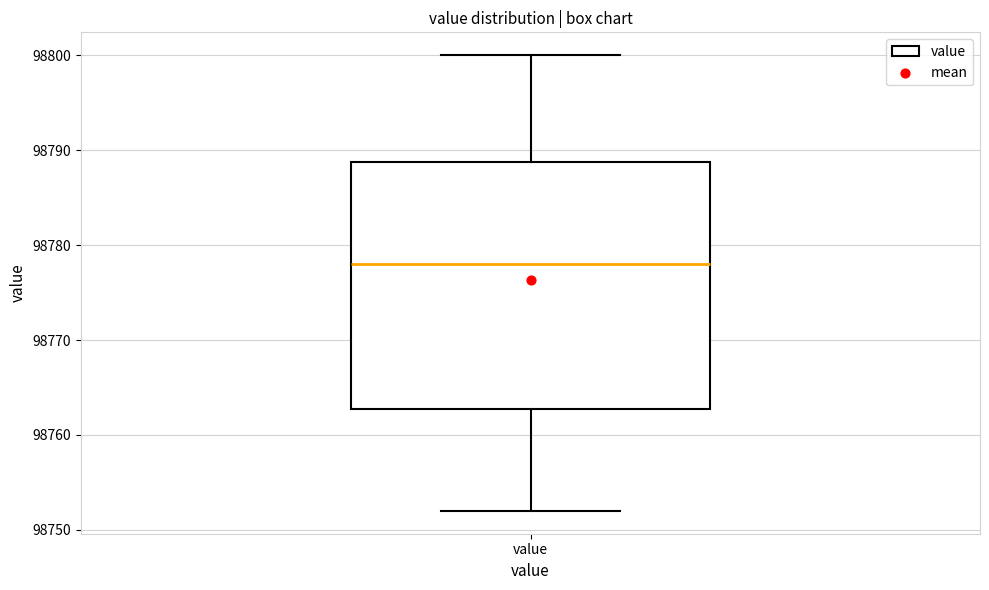

Transcribe this box plot: give where the median line is, the range the box spans, and where the two whiskers end, as read against the y-axis. The values are not printed on the chart, so give them approximately, as read against the axis.

median 98778, box 98763 to 98789, whiskers 98752 to 98800